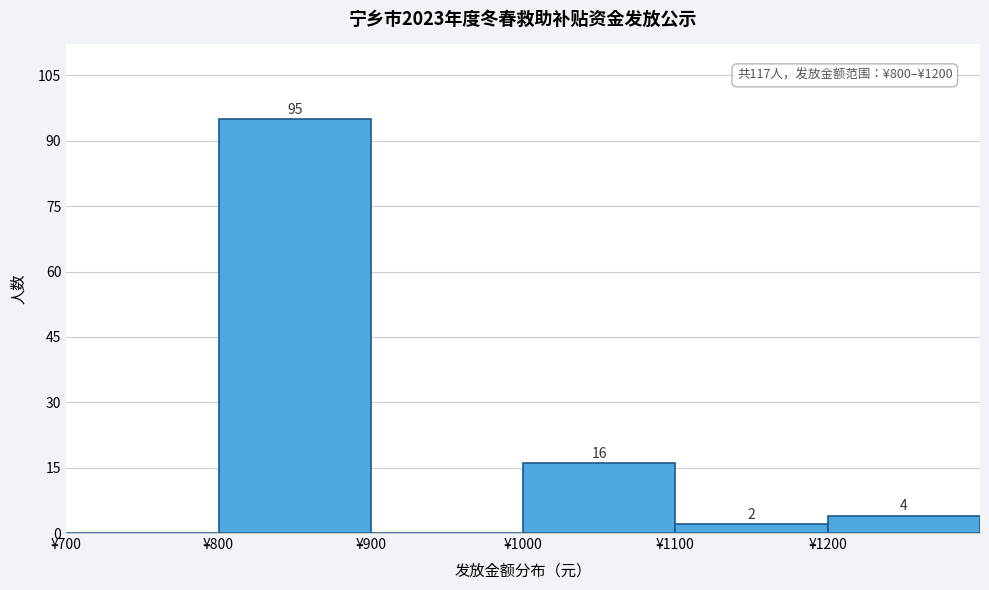

Which range on the x-axis has the tallest bar?

800 to 900